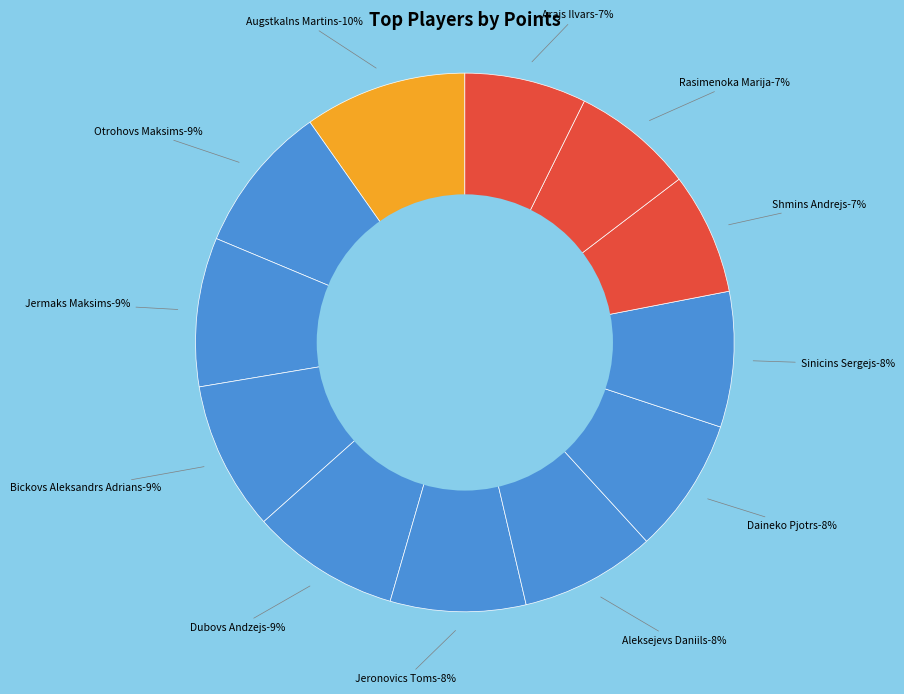

The Jermaks Maksims slice represents 17% of the pie. True or false?

False